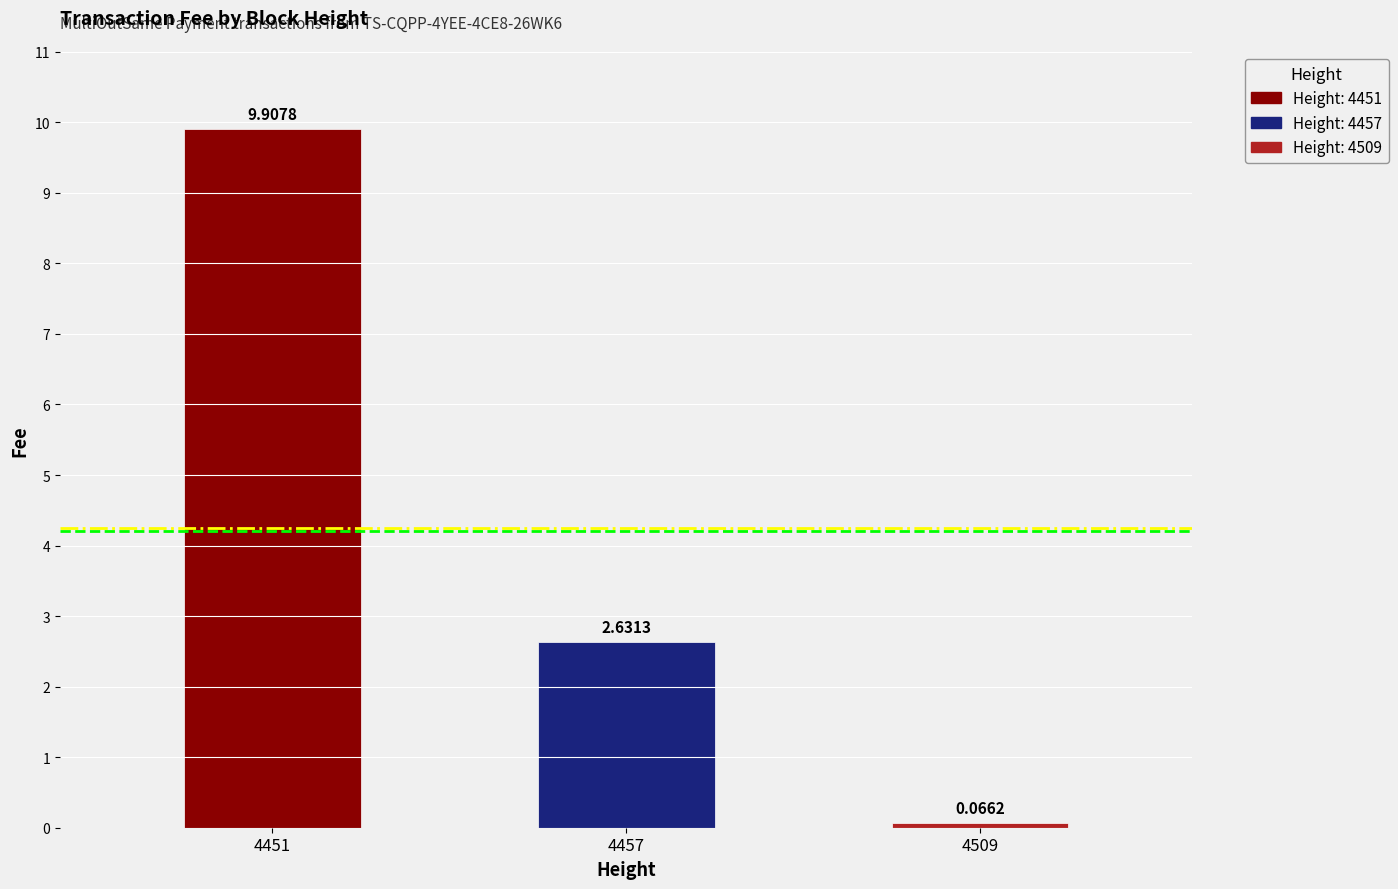

What is the average value?

4.2